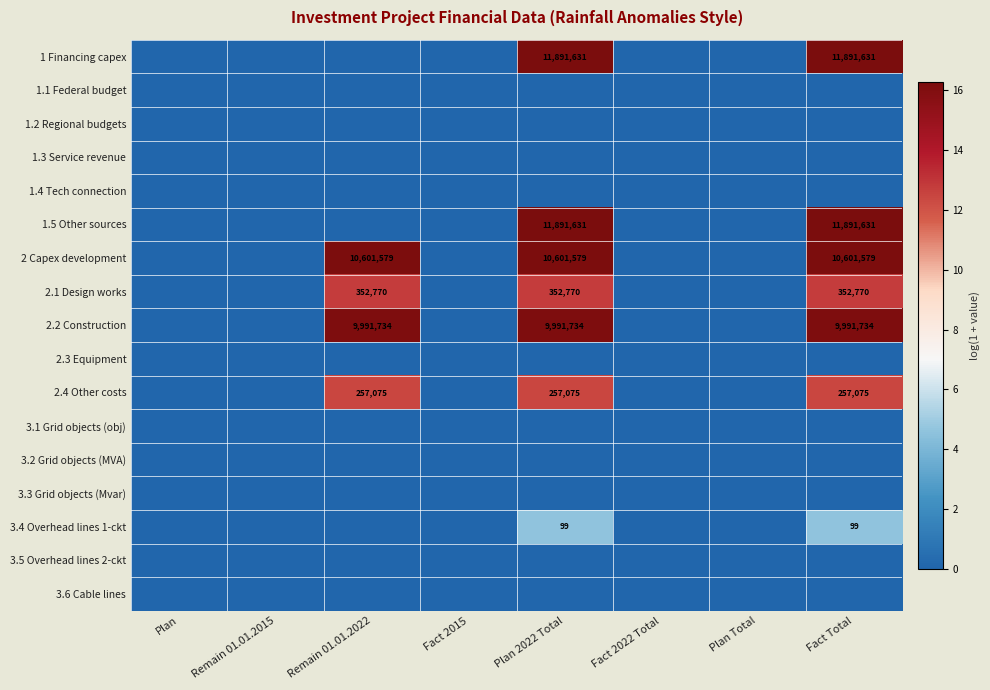

What is the sum of the 2 Capex development values at Plan 2022 Total and Fact Total?

21203158